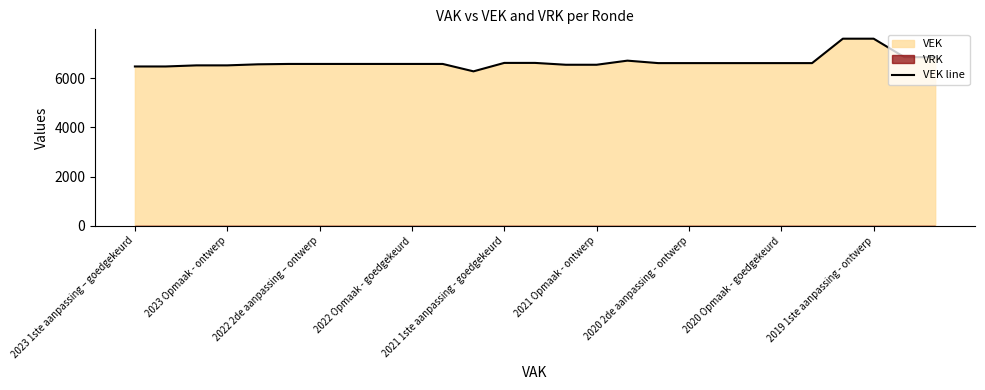

What is the highest value of the VEK line series?

7611